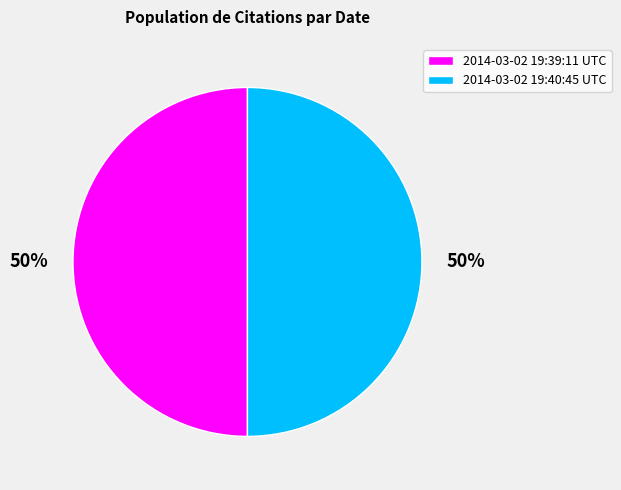

Combined, do 2014-03-02 19:39:11 UTC and 2014-03-02 19:40:45 UTC account for over 50%?

Yes